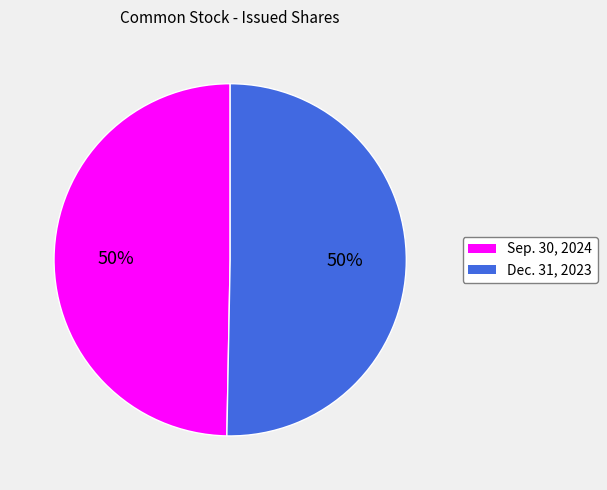

Combined, do Dec. 31, 2023 and Sep. 30, 2024 account for over 50%?

Yes